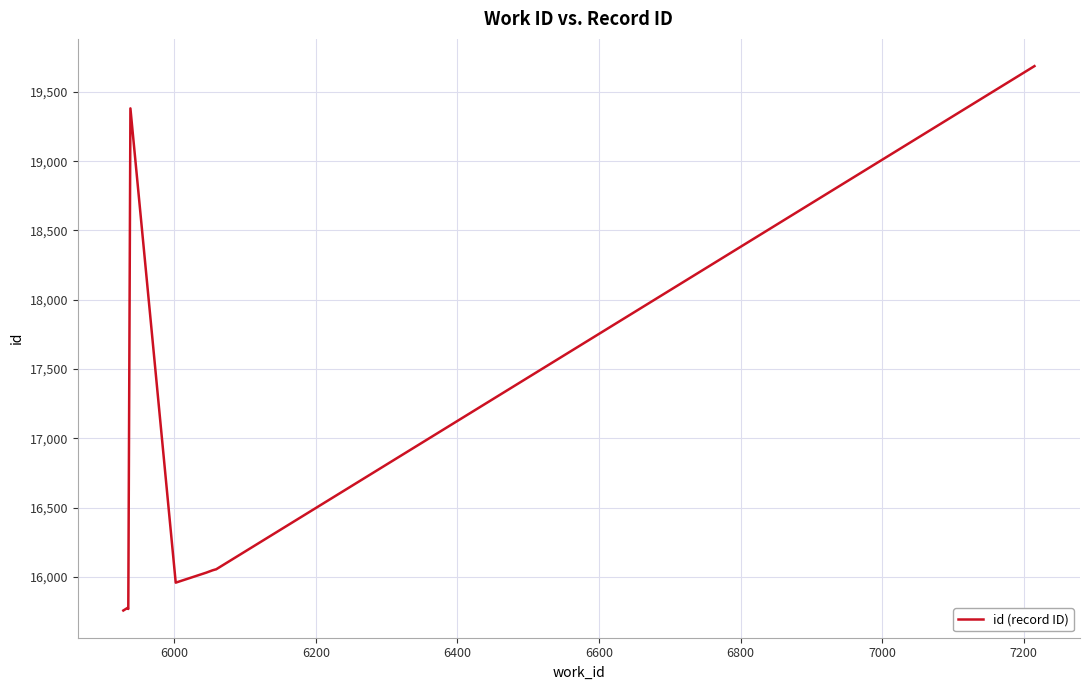

What is the greatest value displayed?

19686